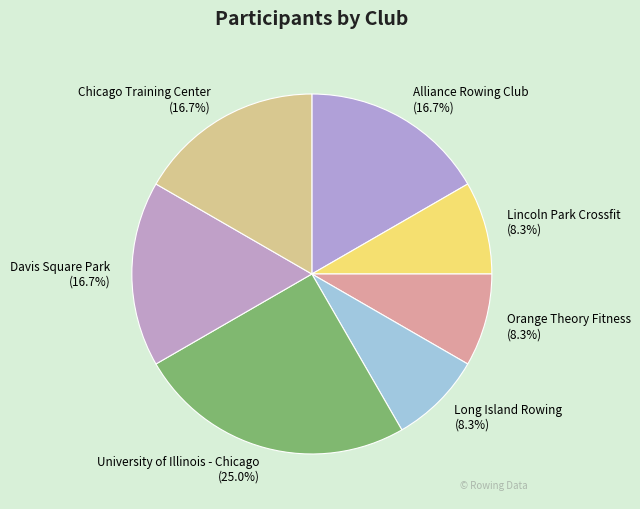

To the nearest percent, what percentage of the pie is Chicago Training Center?

17%